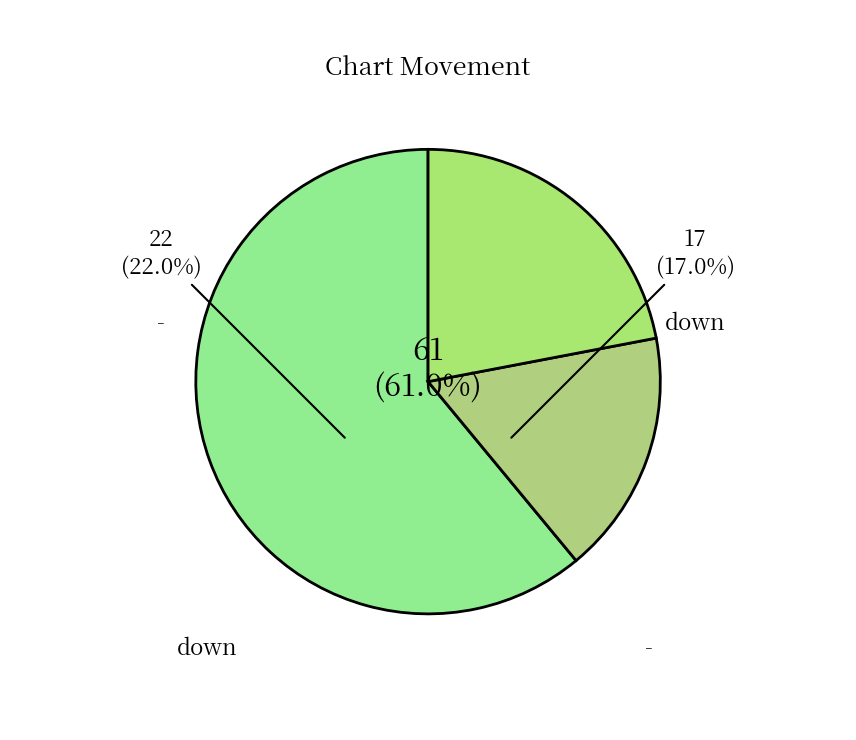

To the nearest percent, what percentage of the pie is down?

17%